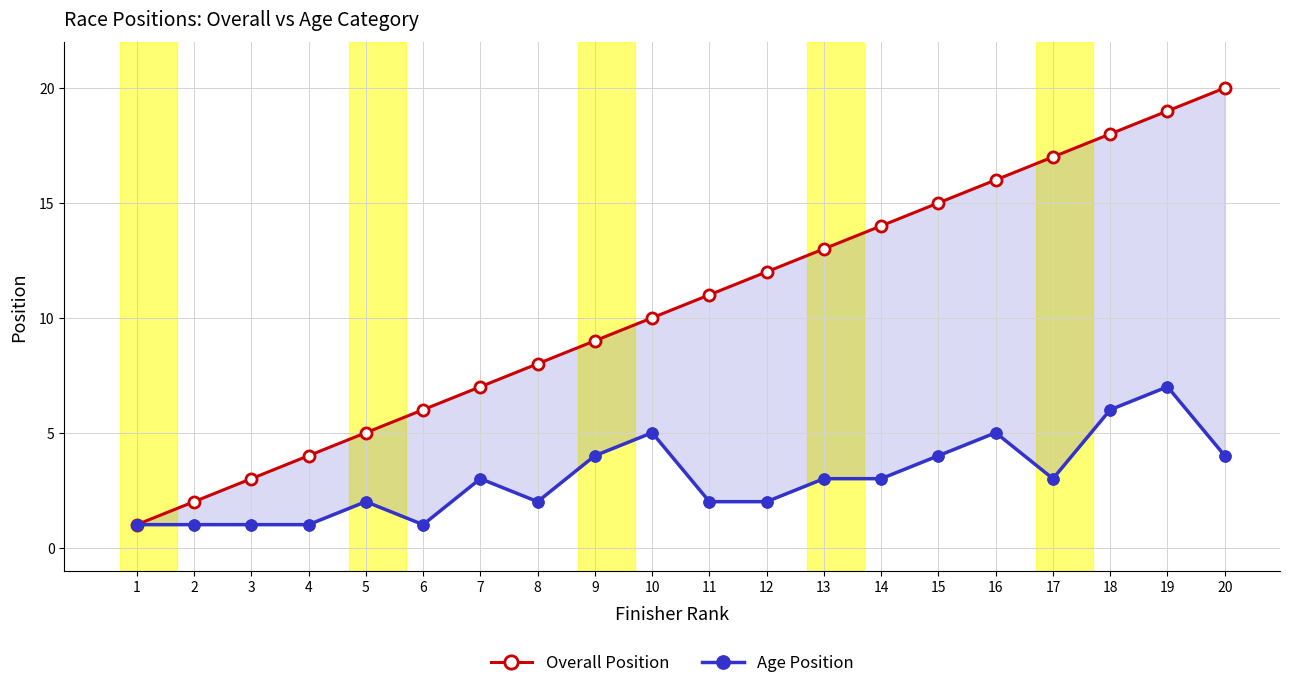

What are all the series names shown in the legend?

Overall Position, Age Position